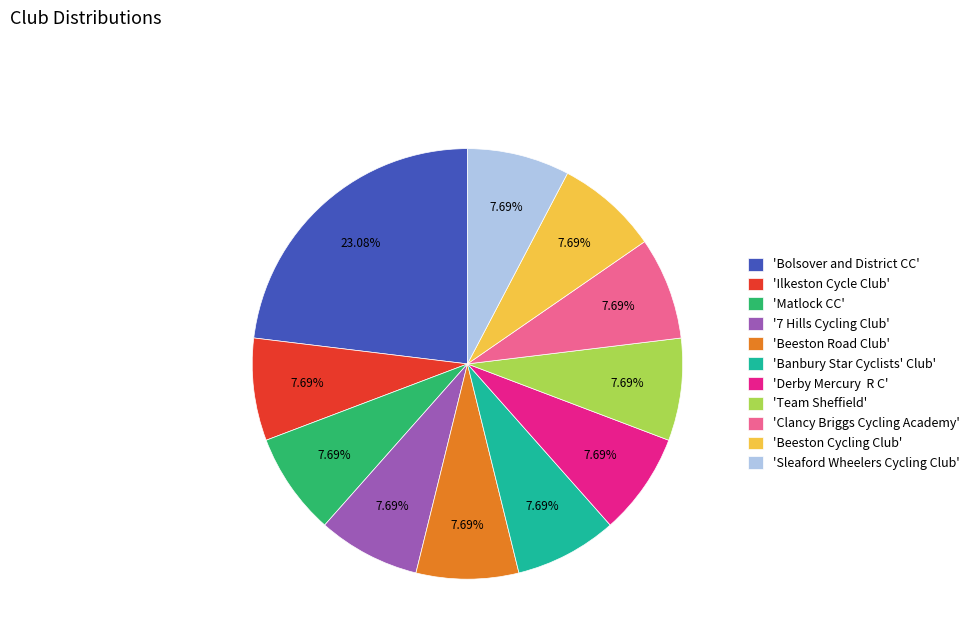

Between 'Beeston Cycling Club' and 'Bolsover and District CC', which is larger?

'Bolsover and District CC'